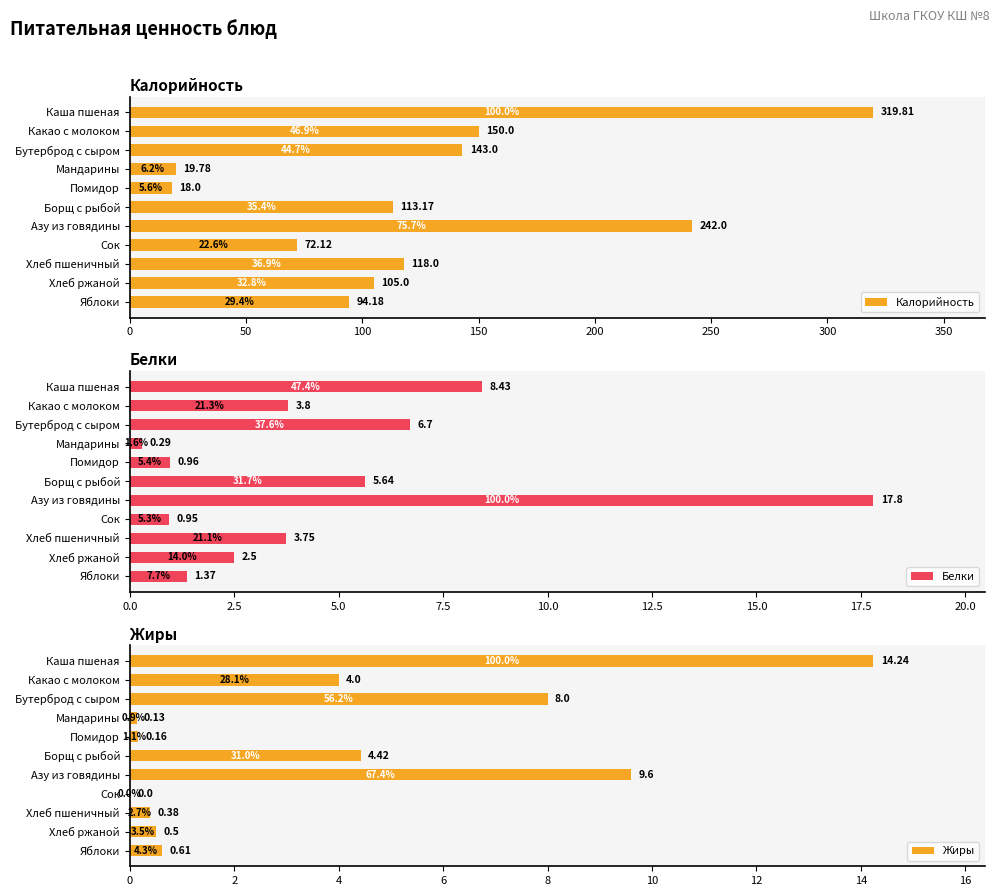

Where is Калорийность nearest to the value 168?

Какао с молоком